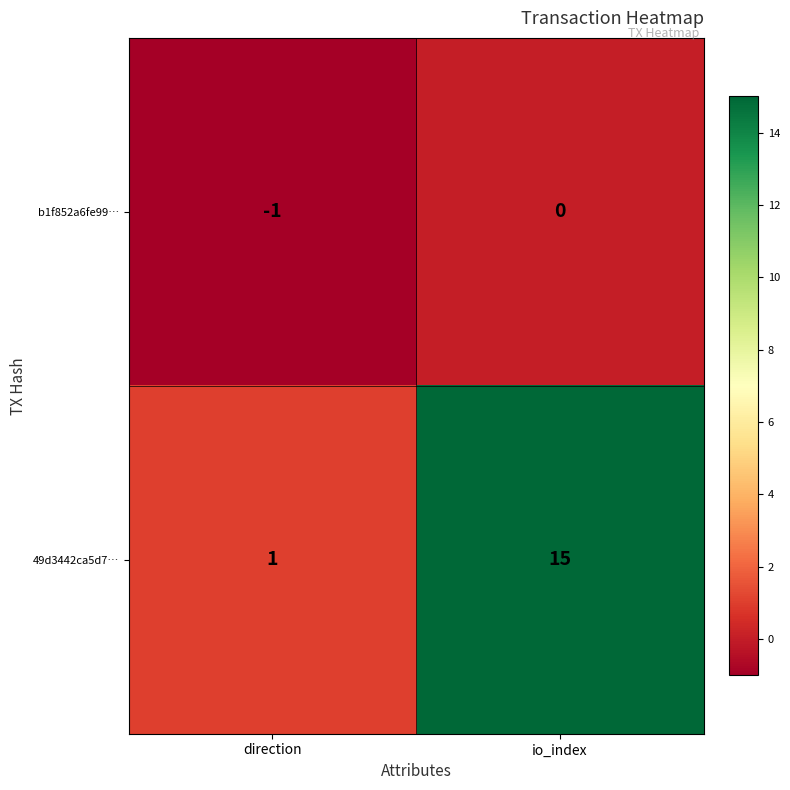

At io_index, list the series in order from smallest to largest.

b1f852a6fe99…, 49d3442ca5d7…